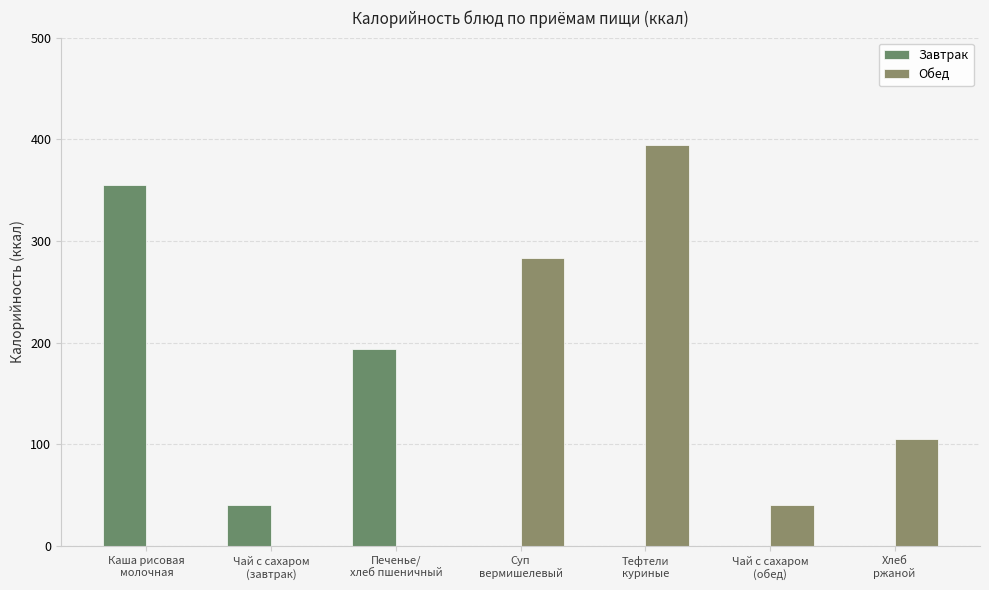

How many distinct data groups are displayed?

2